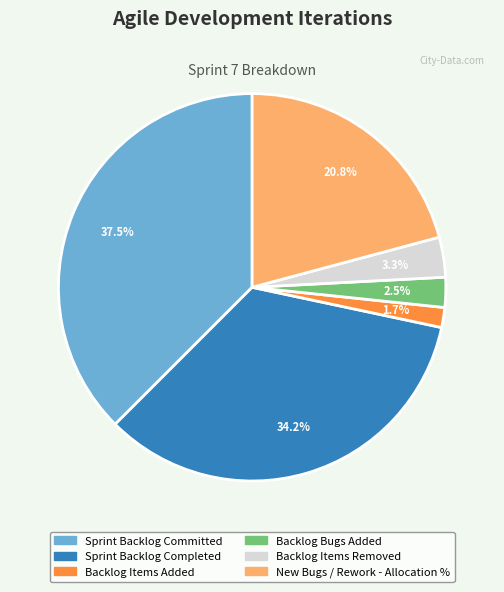

To the nearest percent, what is the combined percentage of Backlog Bugs Added and Sprint Backlog Committed?

40%